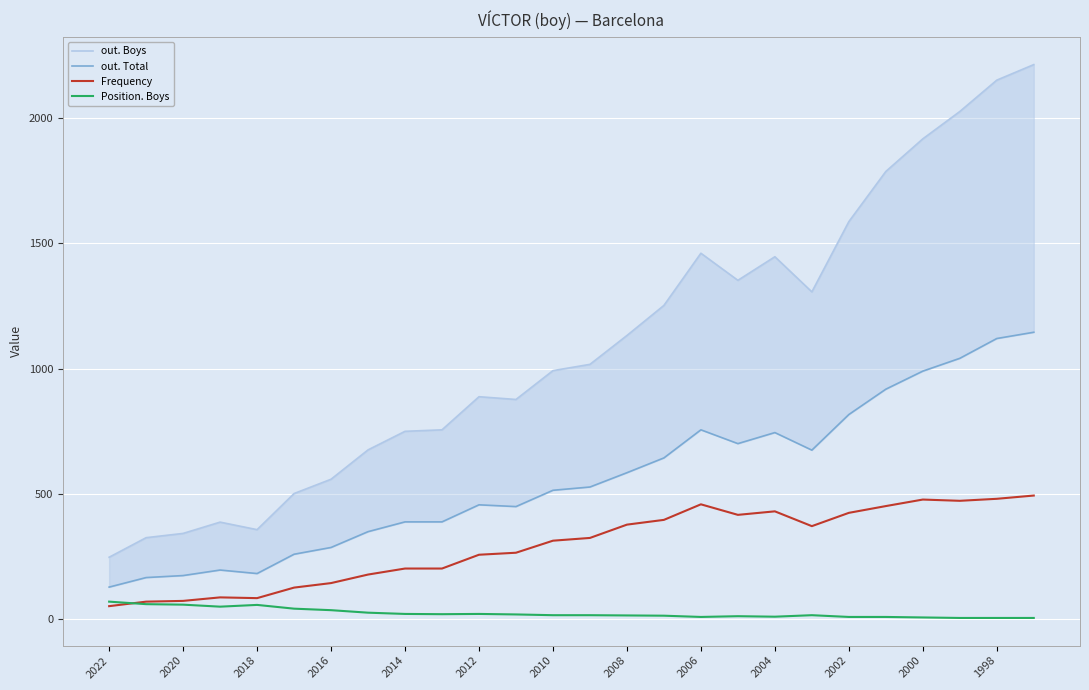

True or false: Frequency has a value of 172 at 1998.

False